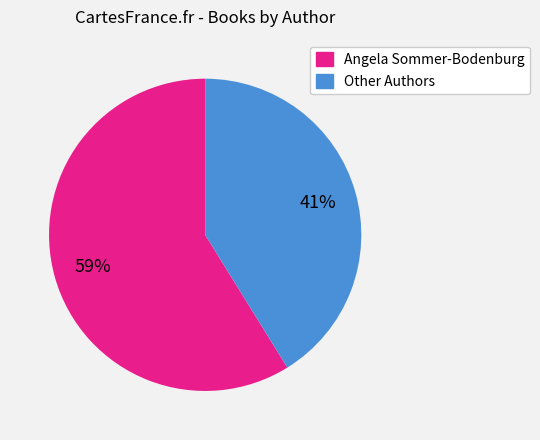

Count the number of slices in the pie.

2